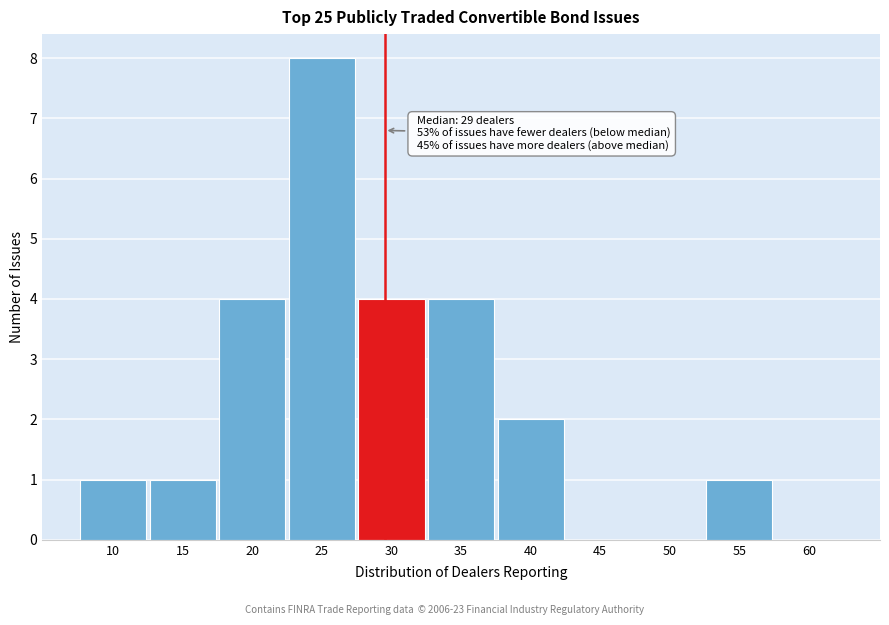

Reading right to left, extract all data points from this chart.

60=0	55=1	50=0	45=0	40=2	35=4	30=4	25=8	20=4	15=1	10=1